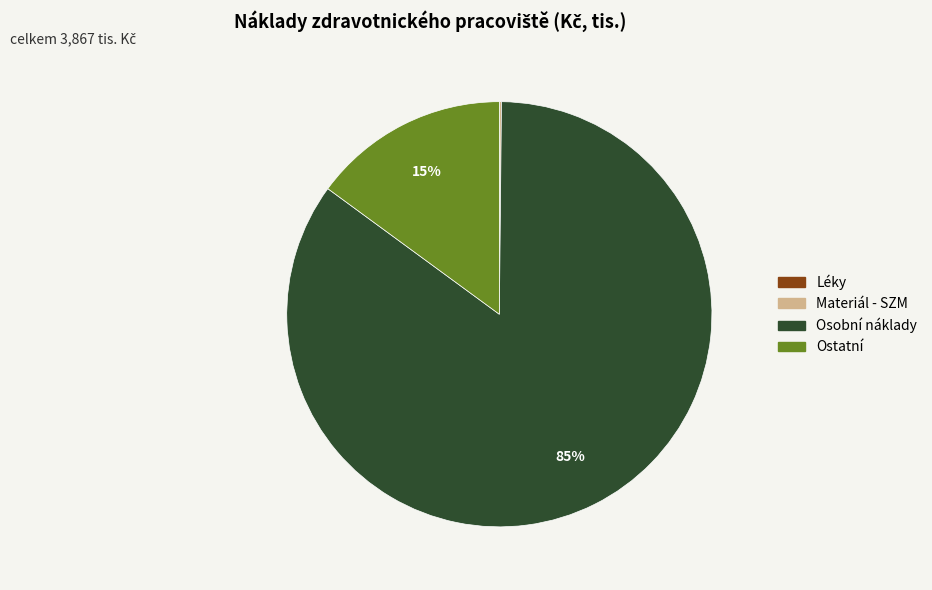

Which slice represents more than half of the pie?

Osobní náklady